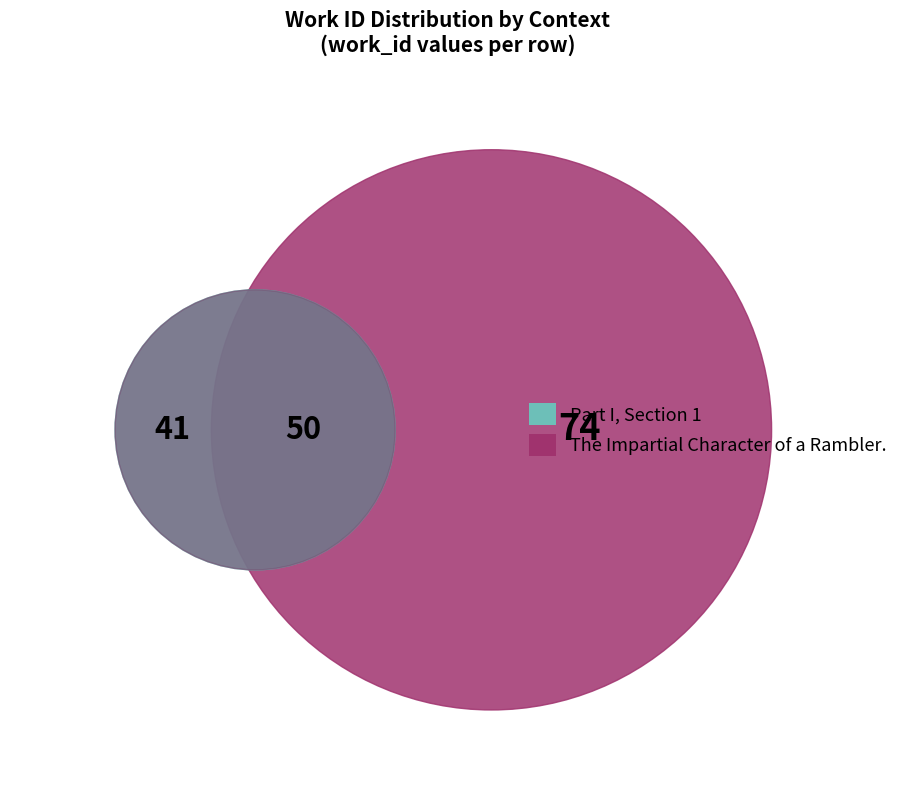

How much of the chart is everything except The Impartial Character of a Rambler.?

55.2%